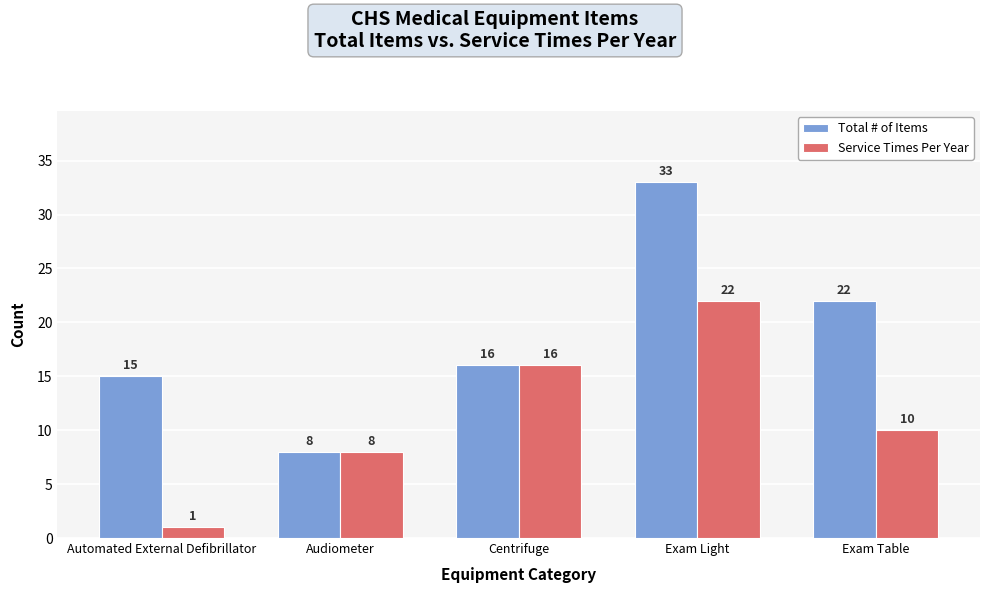

What is the difference between the Service Times Per Year values at Automated External Defibrillator and Exam Light?

21